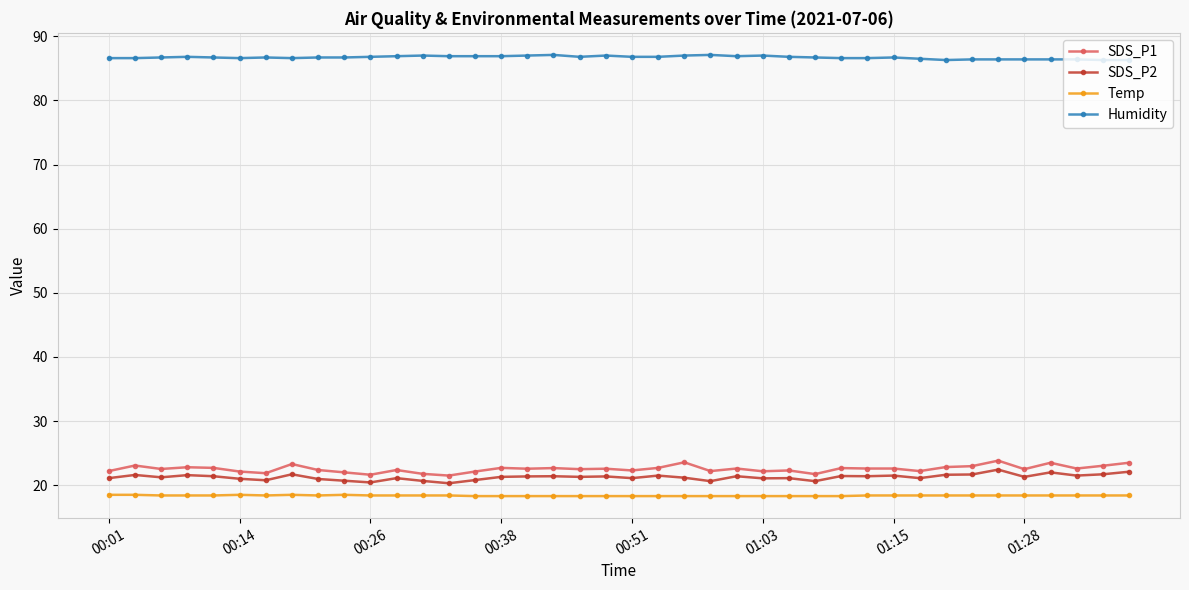

Which series has the largest total across all categories?

Humidity